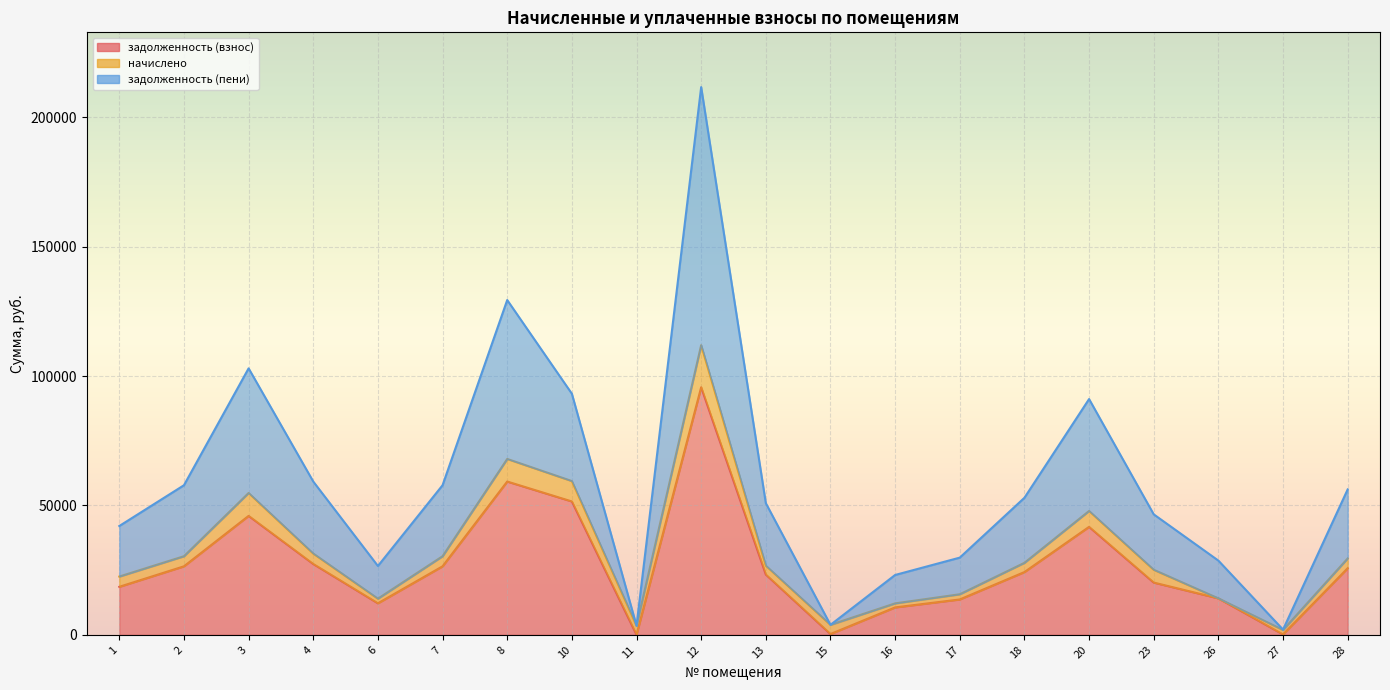

Where does the задолженность (пени) series first go above 52956?

2